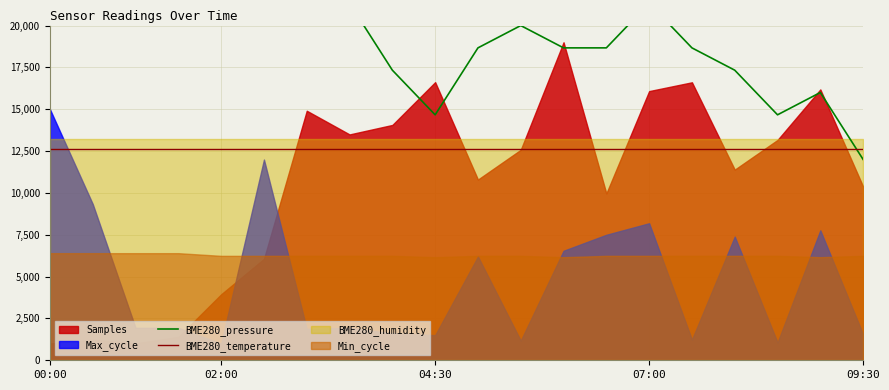

The value of BME280_pressure at 17 is 23186.7. True or false?

False